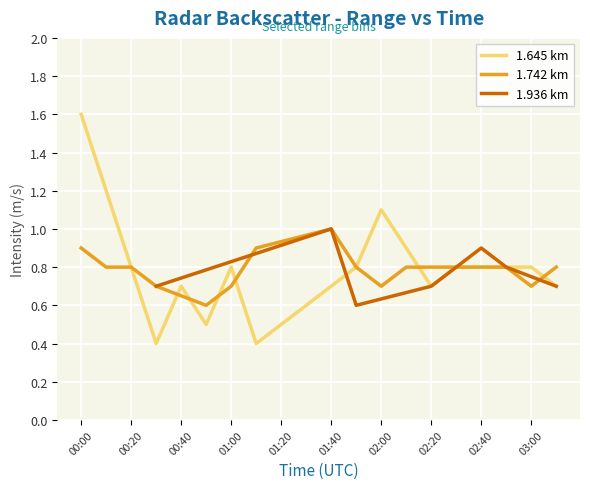

What is the minimum value for 1.645 km?

0.4